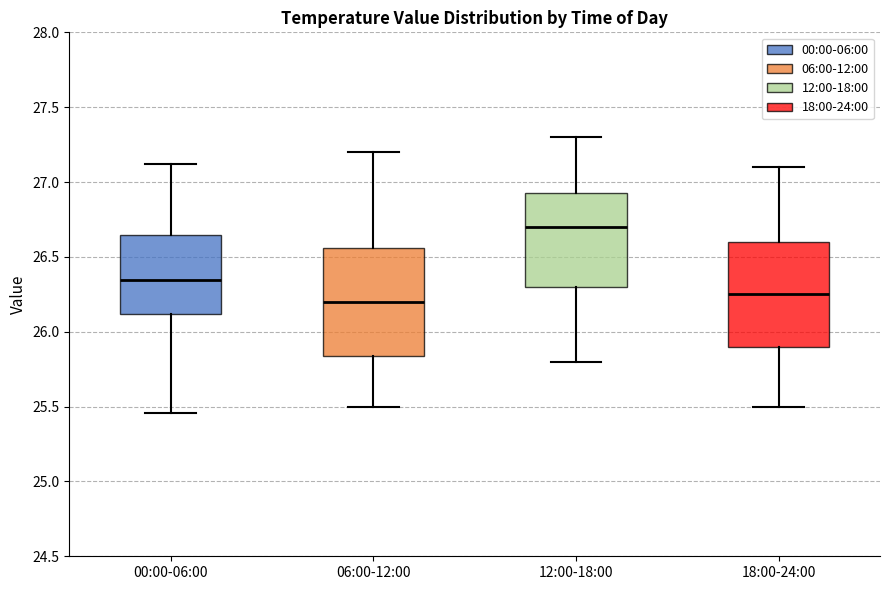

Reading left to right, read every box against the y-axis: the position of its median line, the range the box covers, and the ends of its whiskers. The values are not printed on the chart, so give them approximately, as read against the axis.

00:00-06:00: median 26.35, box 26.10 to 26.65, whiskers 25.45 to 27.10
06:00-12:00: median 26.20, box 25.85 to 26.55, whiskers 25.50 to 27.20
12:00-18:00: median 26.70, box 26.30 to 26.95, whiskers 25.80 to 27.30
18:00-24:00: median 26.25, box 25.90 to 26.60, whiskers 25.50 to 27.10